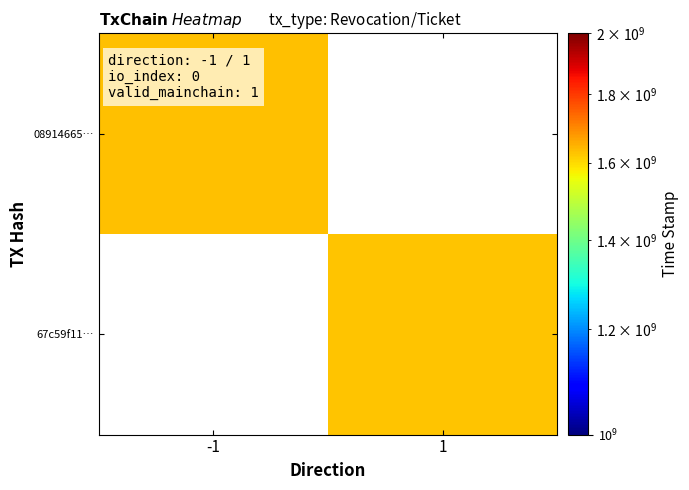

Which has a higher value, -1 or 1?

1